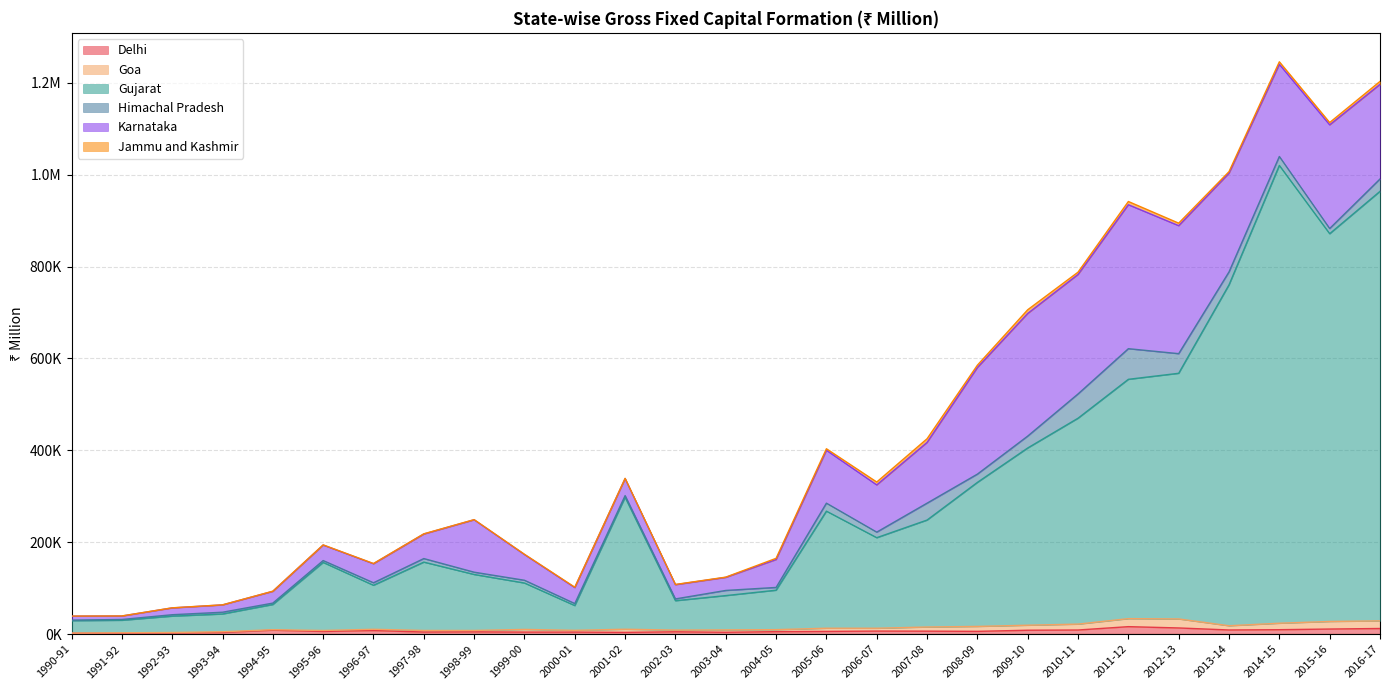

True or false: Jammu and Kashmir has a value of 8066.8 at 2007-08.

True